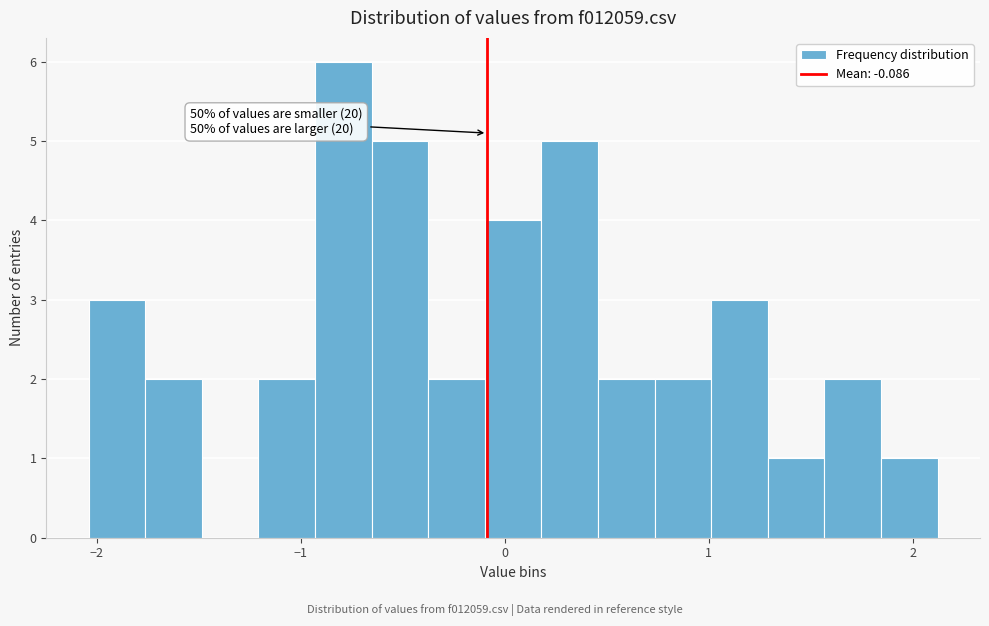

Read against the x-axis, roughly where is the centre of the tallest bar?

-0.8